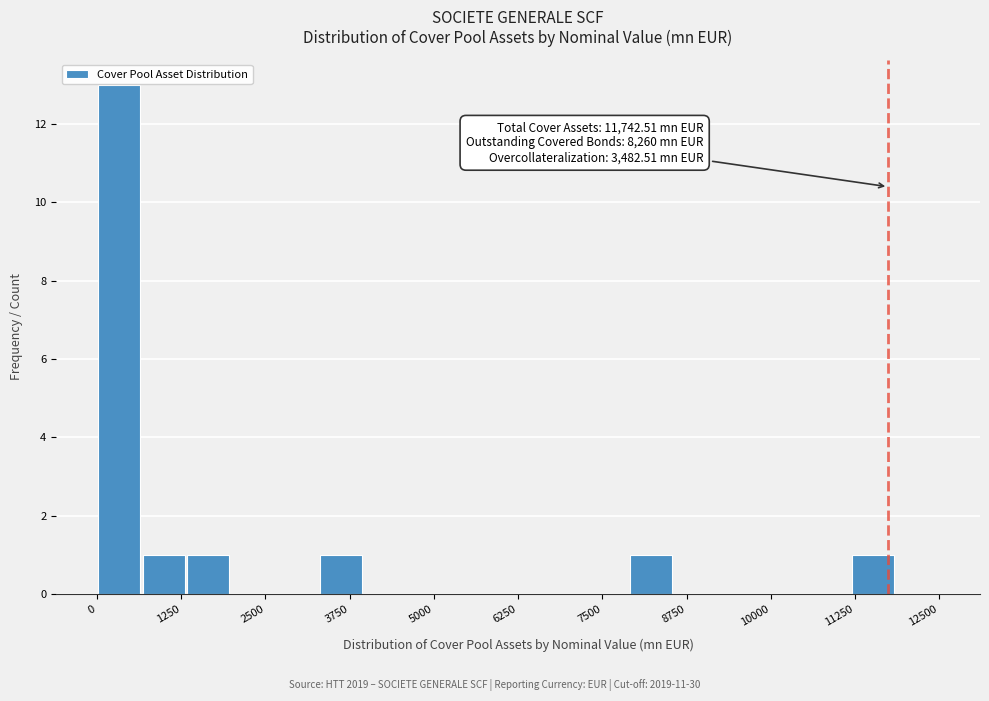

Read against the x-axis, roughly where is the centre of the tallest bar?

400